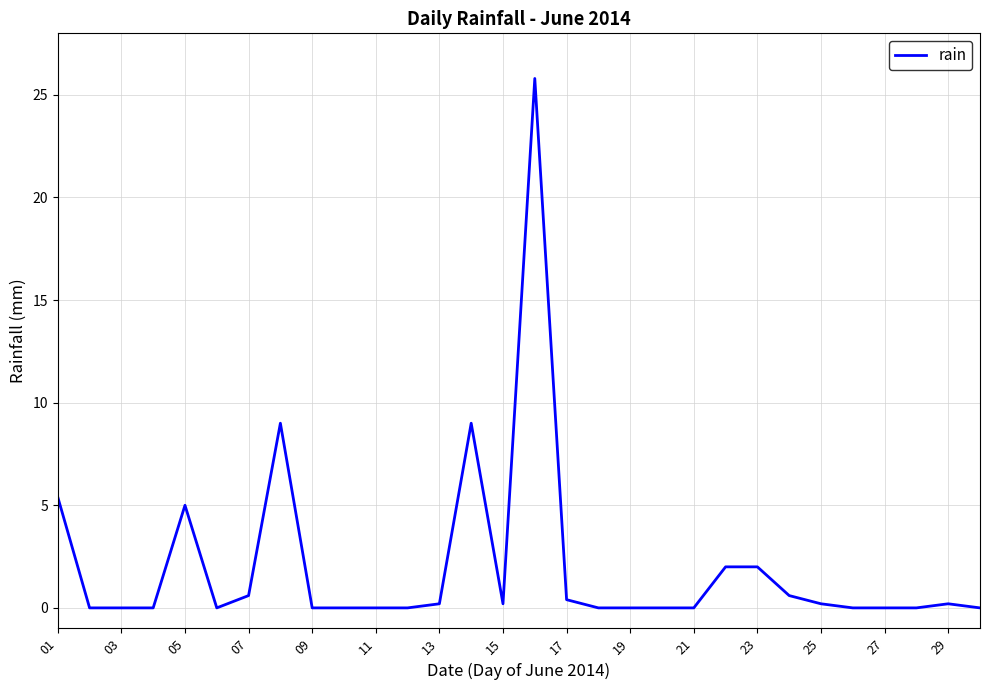

What is the greatest value displayed?

25.8